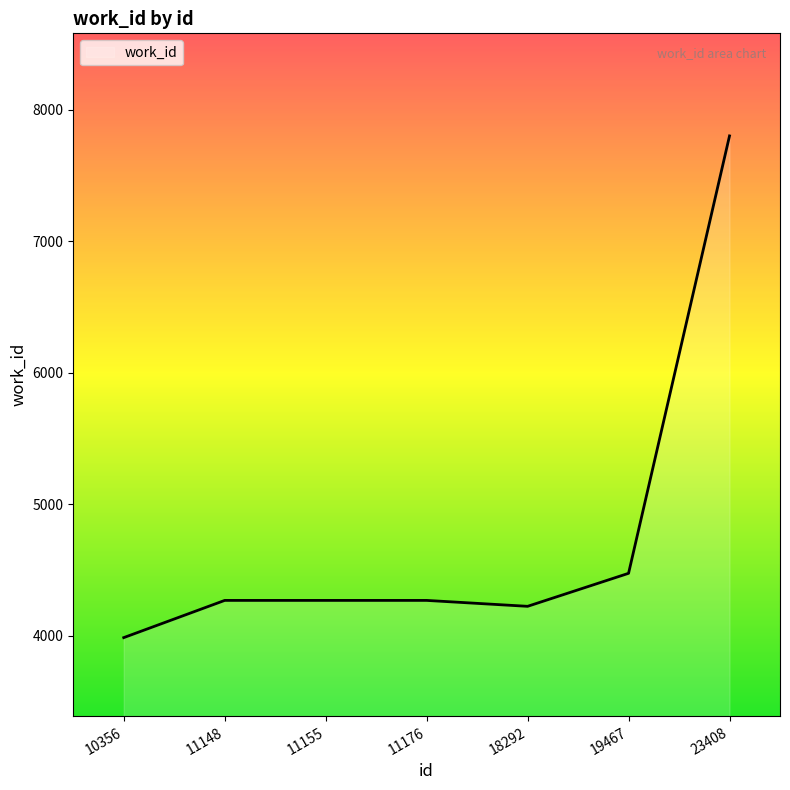

Where is the data nearest to the value 5894?

19467